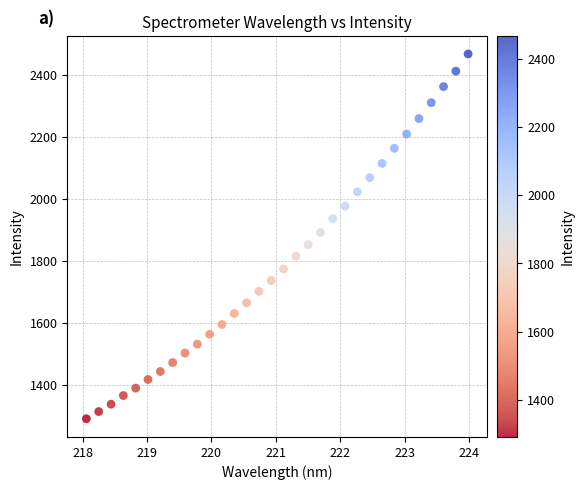

What is the range of X values (max minus min)?

5.9